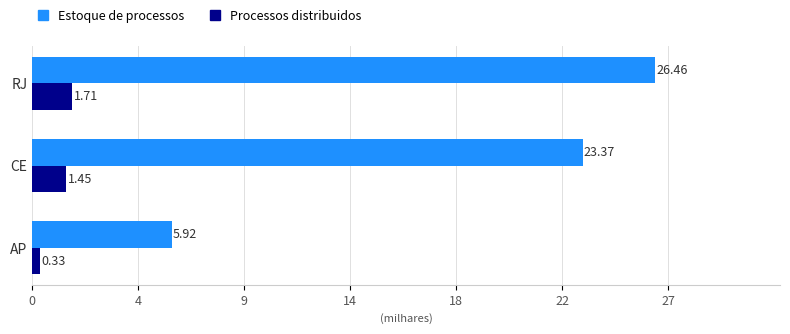

What is the value of the Processos distribuidos bar at the 2nd from the left?

1.5